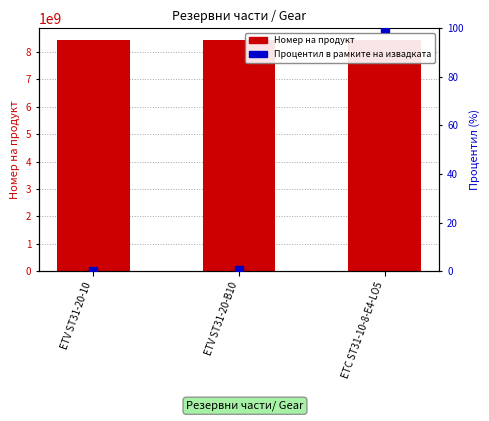

What is the total value across all series at ETV ST31-20-B10?

8433201823.4